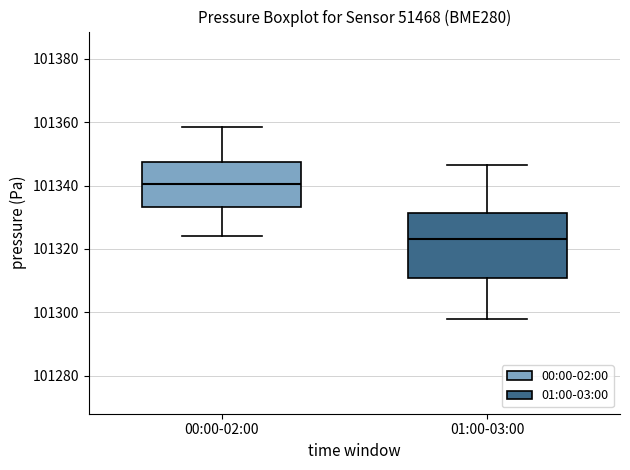

Comparing the boxes themselves (not the whiskers), which one is the tallest?

01:00-03:00